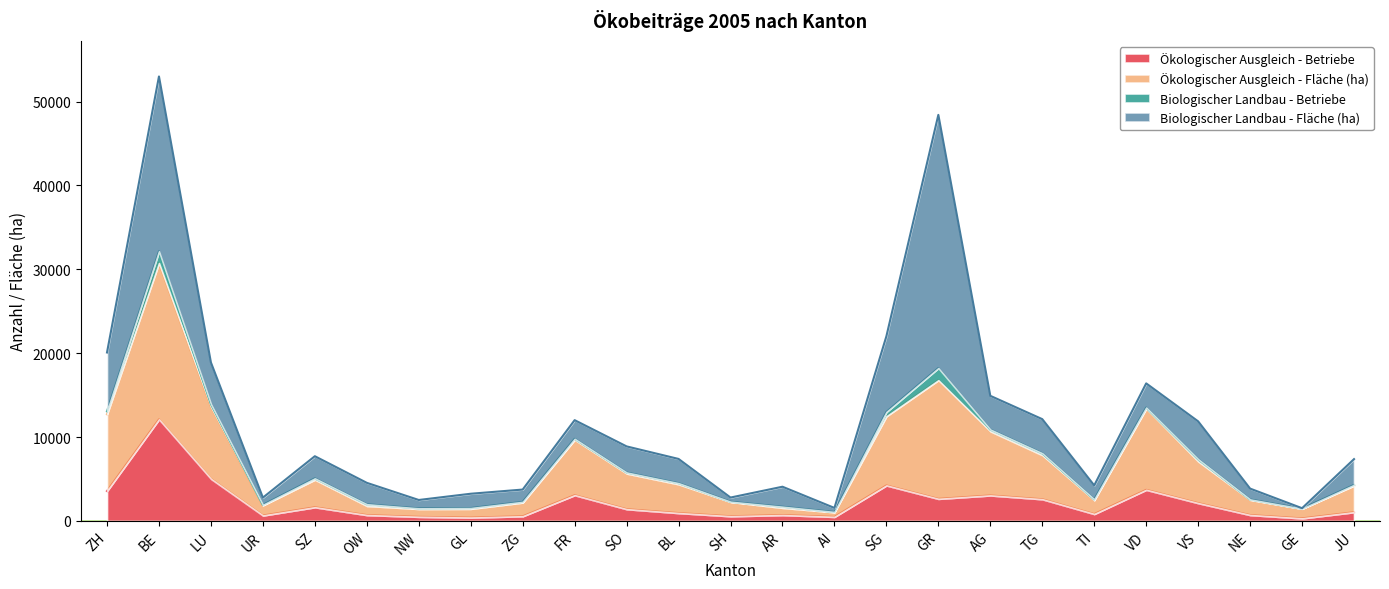

What is the highest value of the Ökologischer Ausgleich - Betriebe series?

12109.0